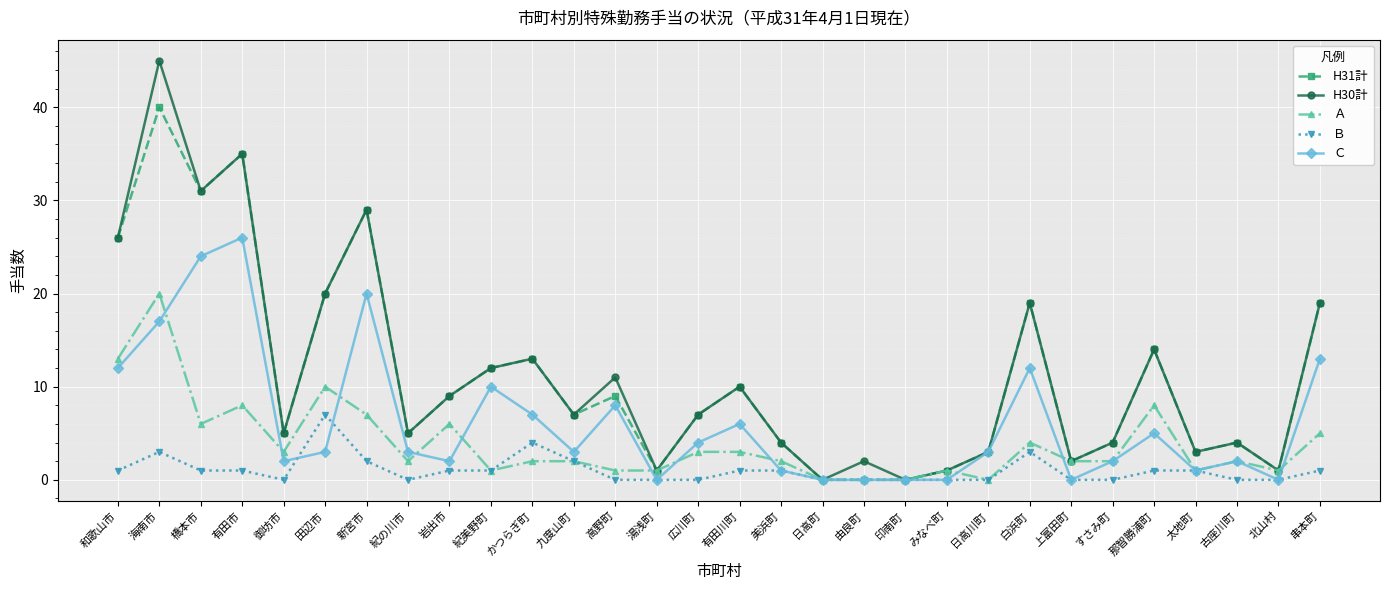

What is the difference between the maximum and minimum values in the Ｂ series?

7